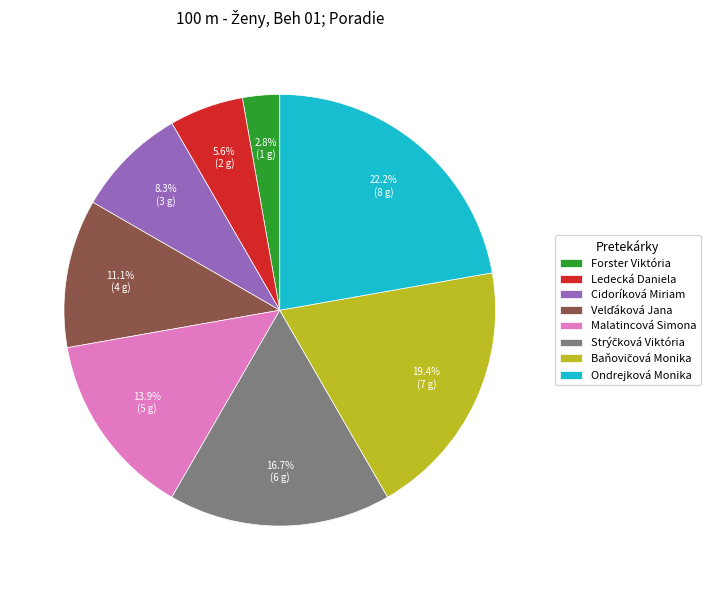

To the nearest percent, what portion does Ondrejková Monika represent?

22%